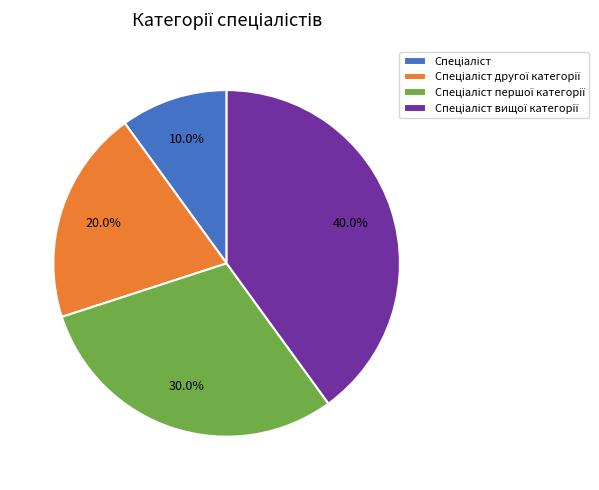

Is there a majority slice in this chart?

No